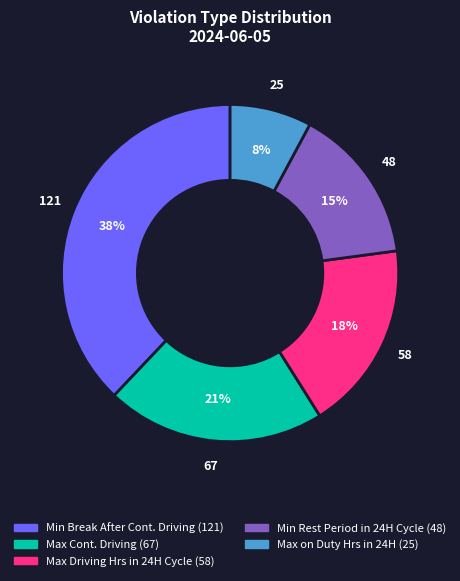

Does any single category account for the majority?

No